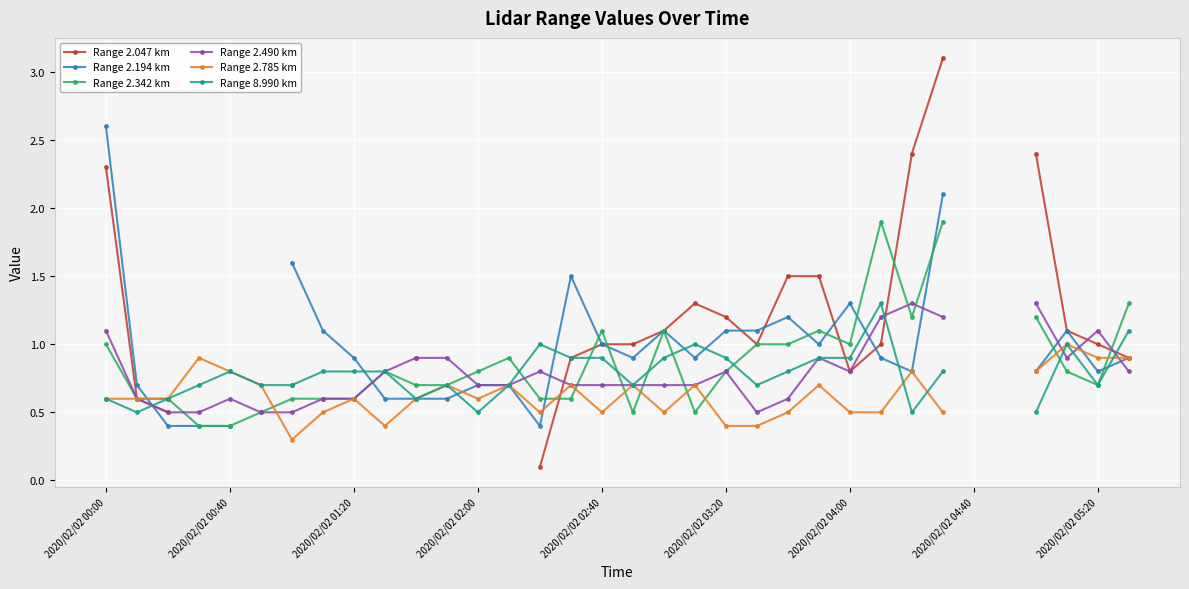

What are all the series names shown in the legend?

Range 2.047 km, Range 2.194 km, Range 2.342 km, Range 2.490 km, Range 2.785 km, Range 8.990 km